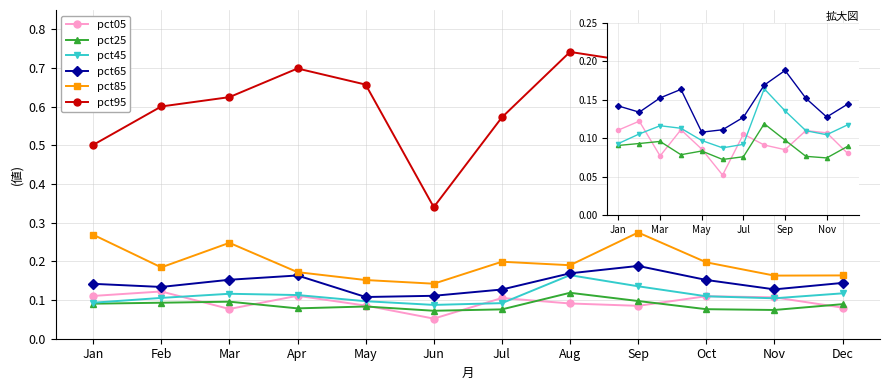

Rank the categories by pct65 value from lowest to highest.

May, Jun, Jul, Nov, Feb, Jan, Dec, Oct, Mar, Apr, Aug, Sep